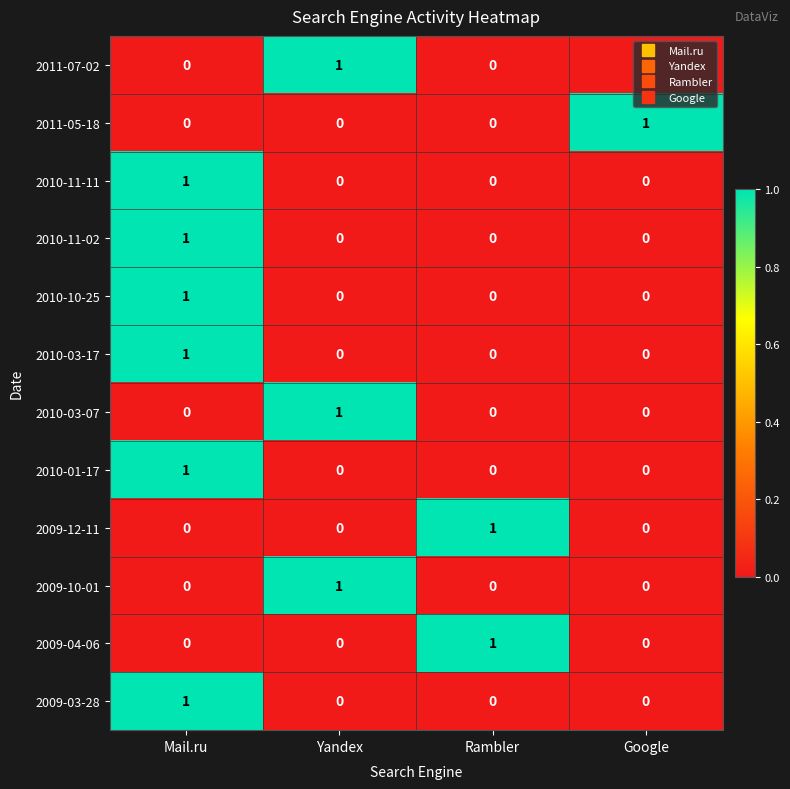

At how many categories does at least one series exceed 0?

4